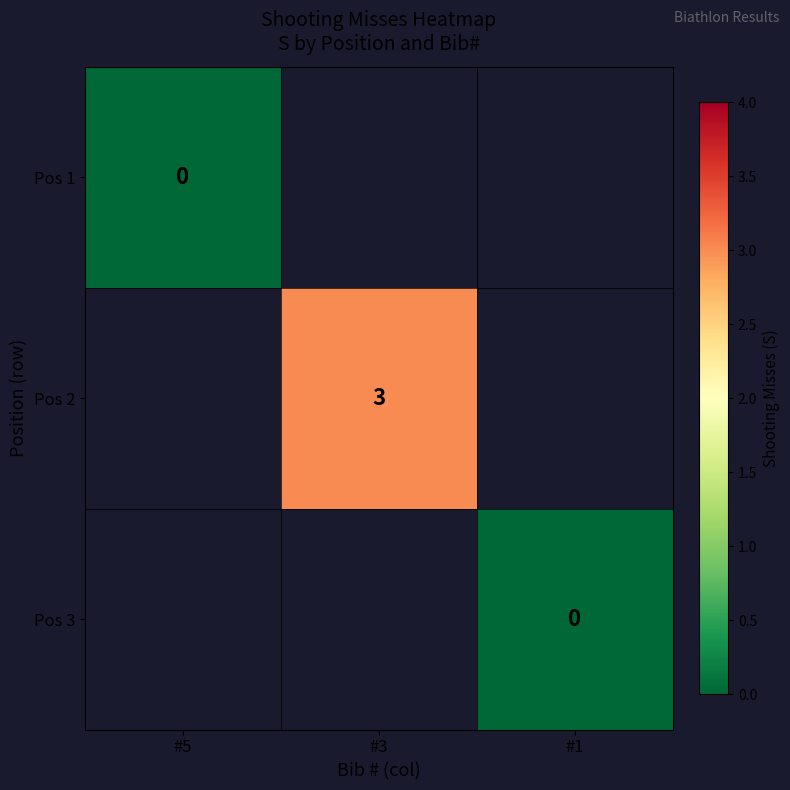

True or false: Pos 2 has a value of 2 at #3.

False